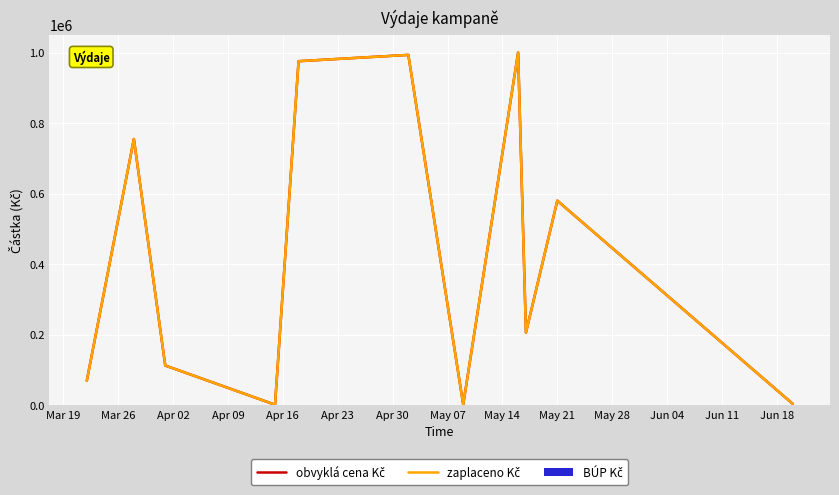

List the series in order of their peak value, lowest first.

obvyklá cena Kč, zaplaceno Kč